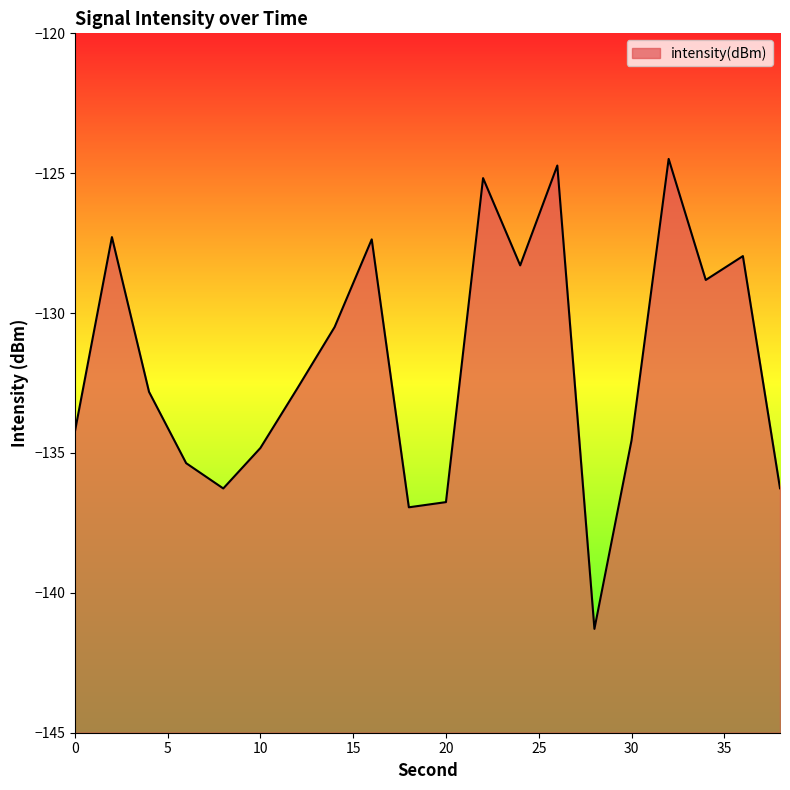

What is the difference between the values at 36 and 14?

2.5